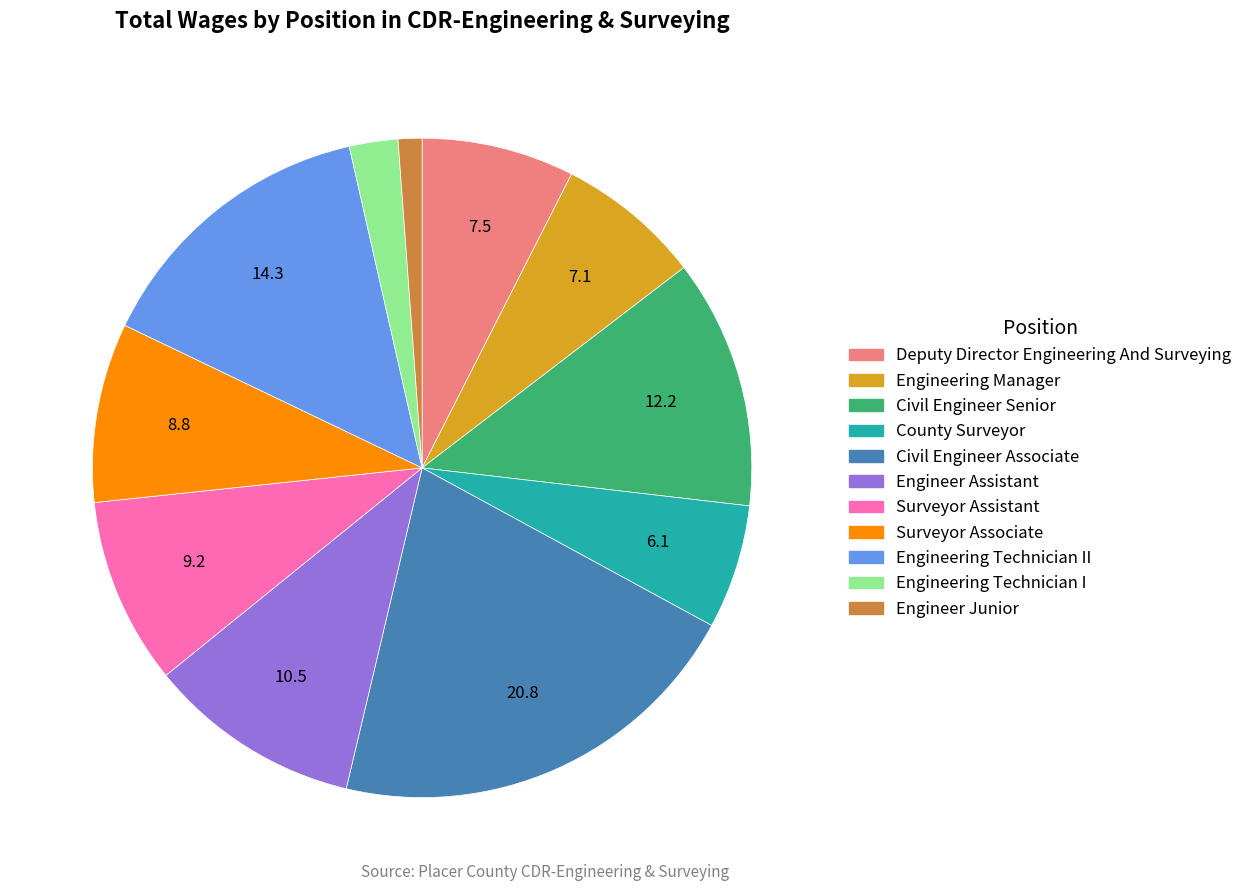

True or false: Civil Engineer Senior accounts for 12% of the total.

True